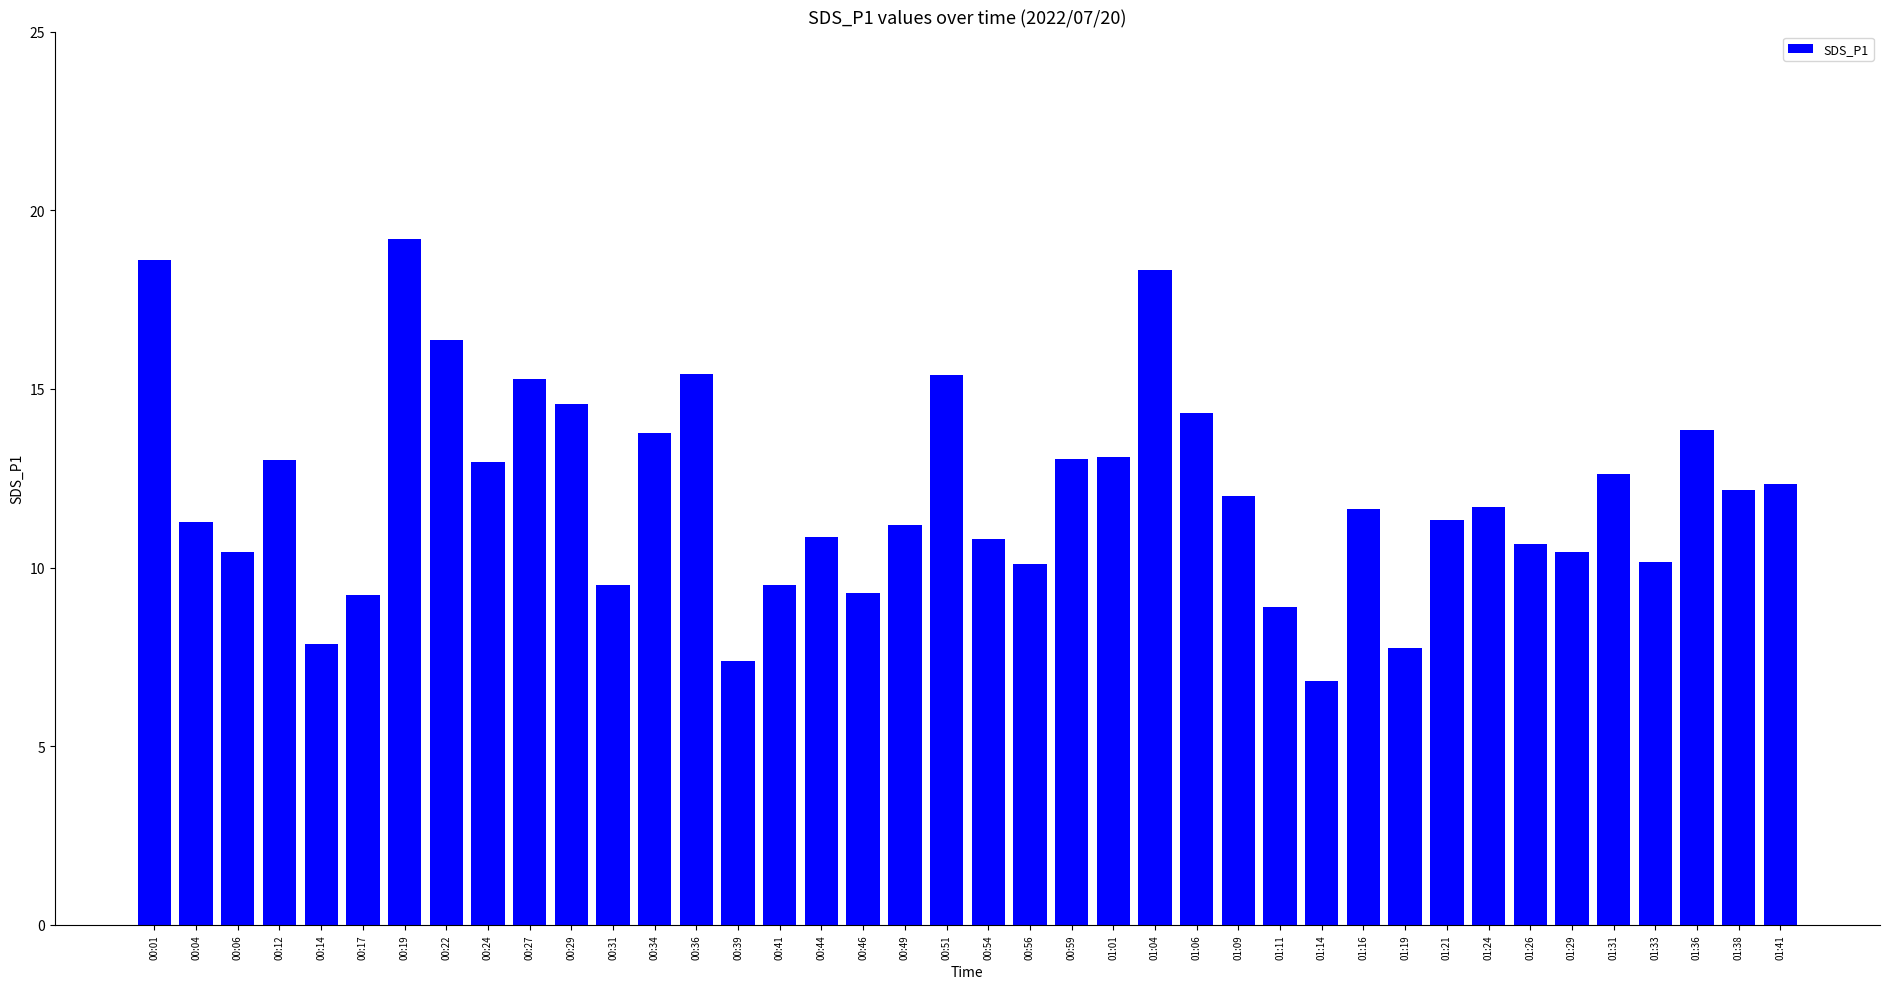

Does the chart contain any negative values?

No